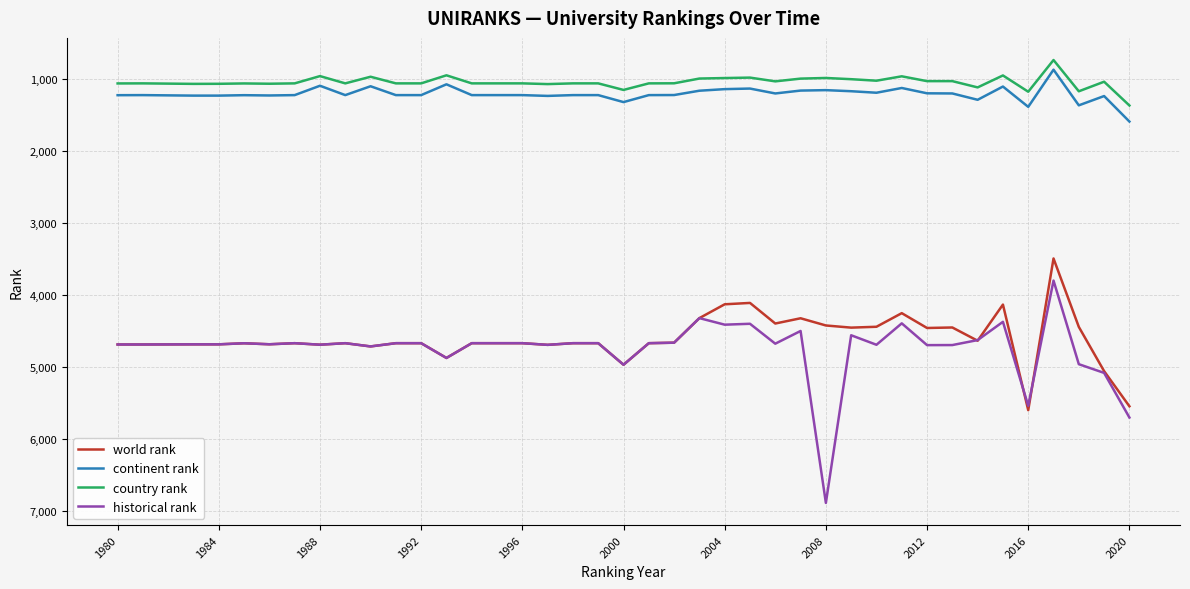

True or false: world rank and continent rank cross at least once.

False